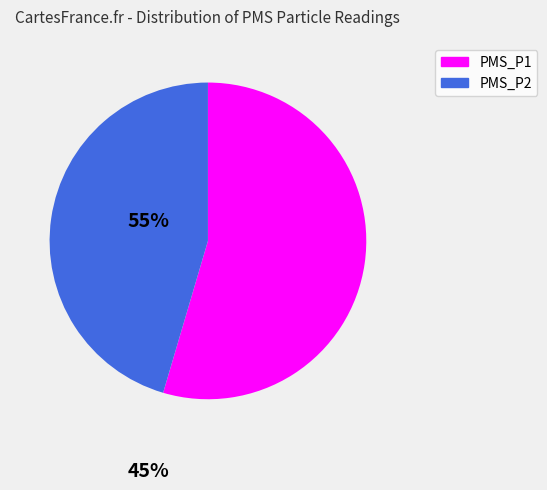

What is the majority slice?

PMS_P1